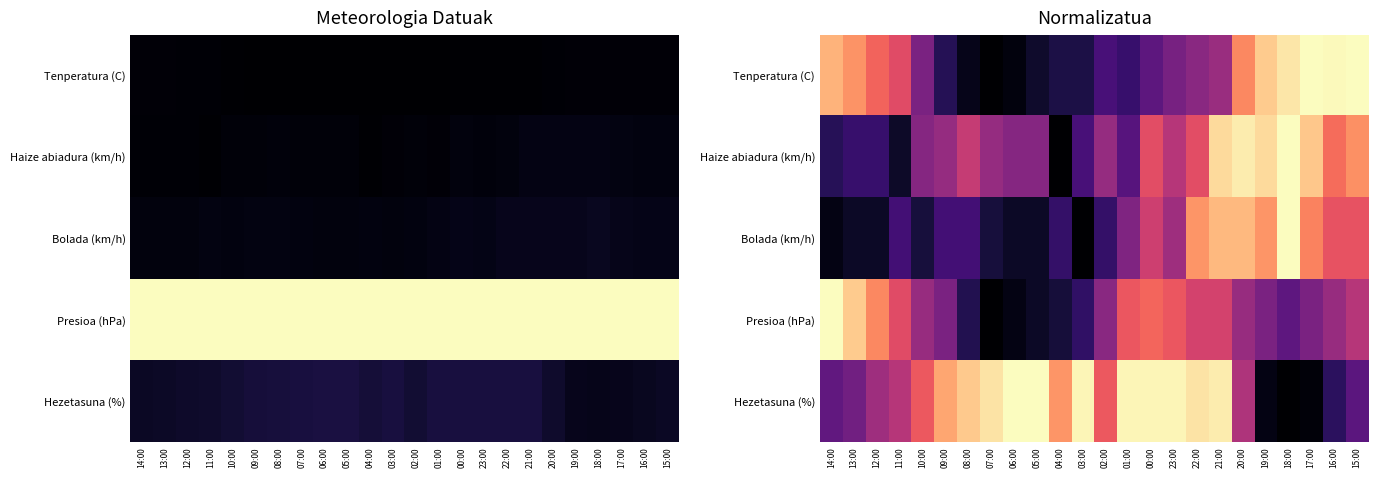

What is the difference between the highest and lowest values at 06:00?

1.0